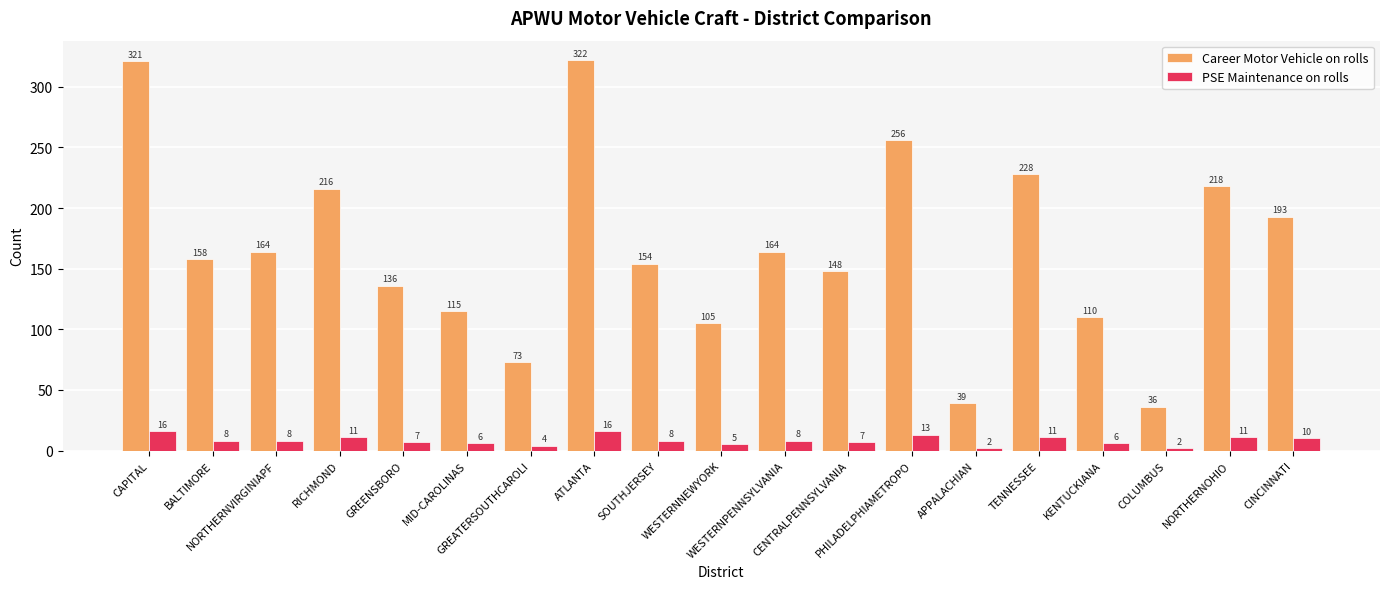

What is the highest value of the PSE Maintenance on rolls series?

16